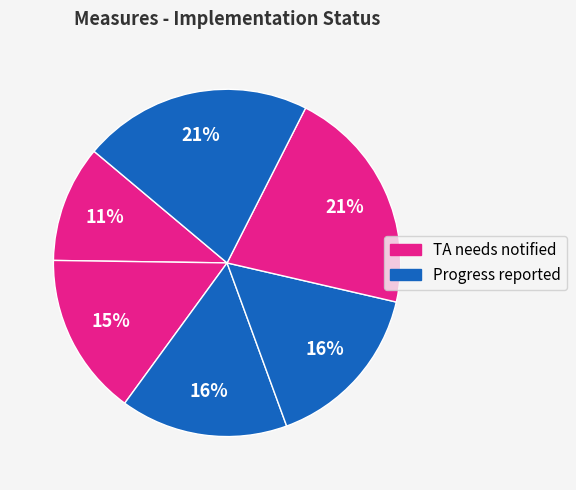

How many segments does this pie chart have?

6